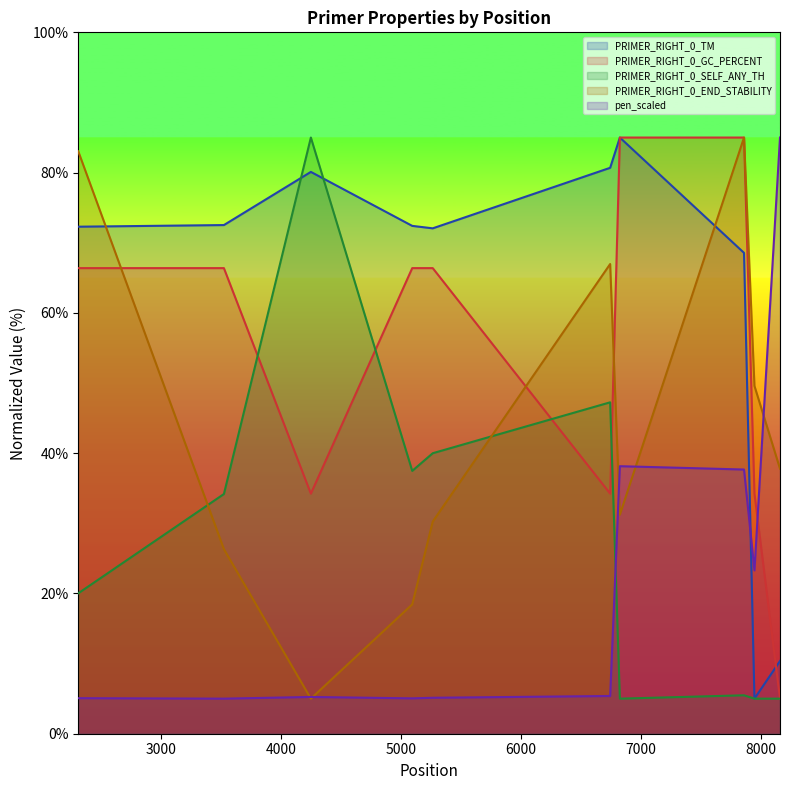

True or false: pen_scaled has a value of 5.4 at 6743.

True